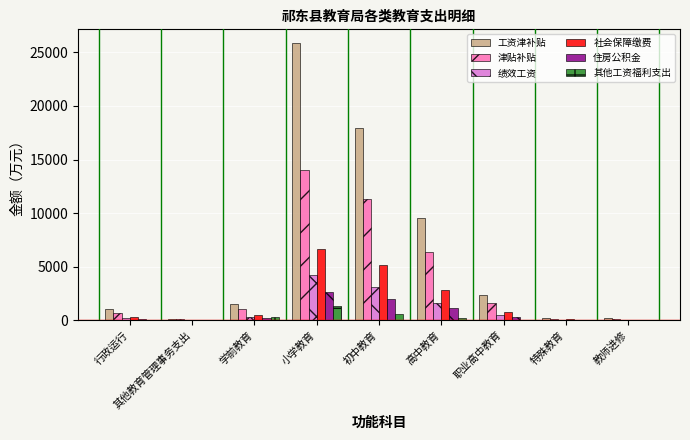

The value of 绩效工资 at 小学教育 is 4225.3. True or false?

True